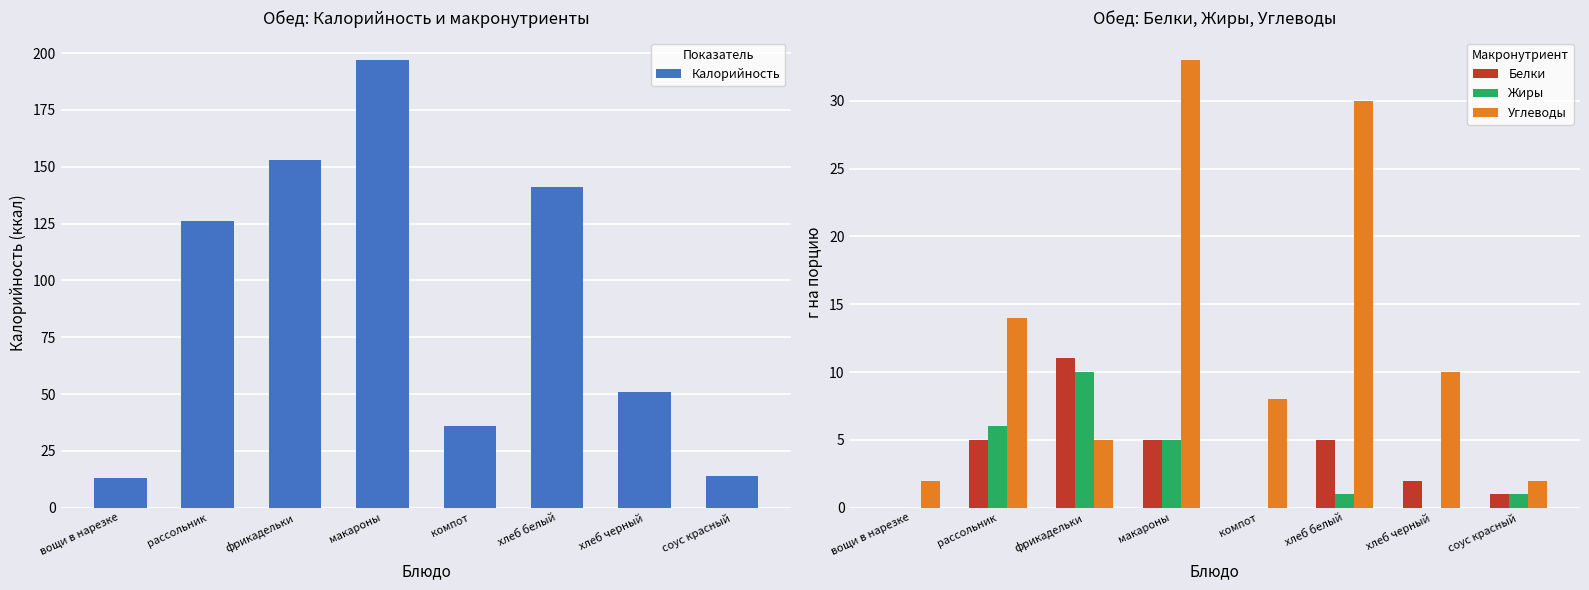

Which series has the largest range (max minus min)?

Калорийность